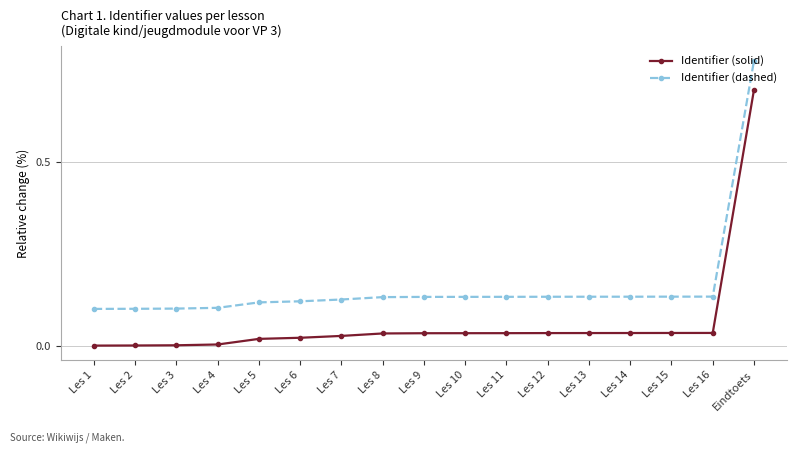

What is the sum of all Identifier (solid) values?

1.1